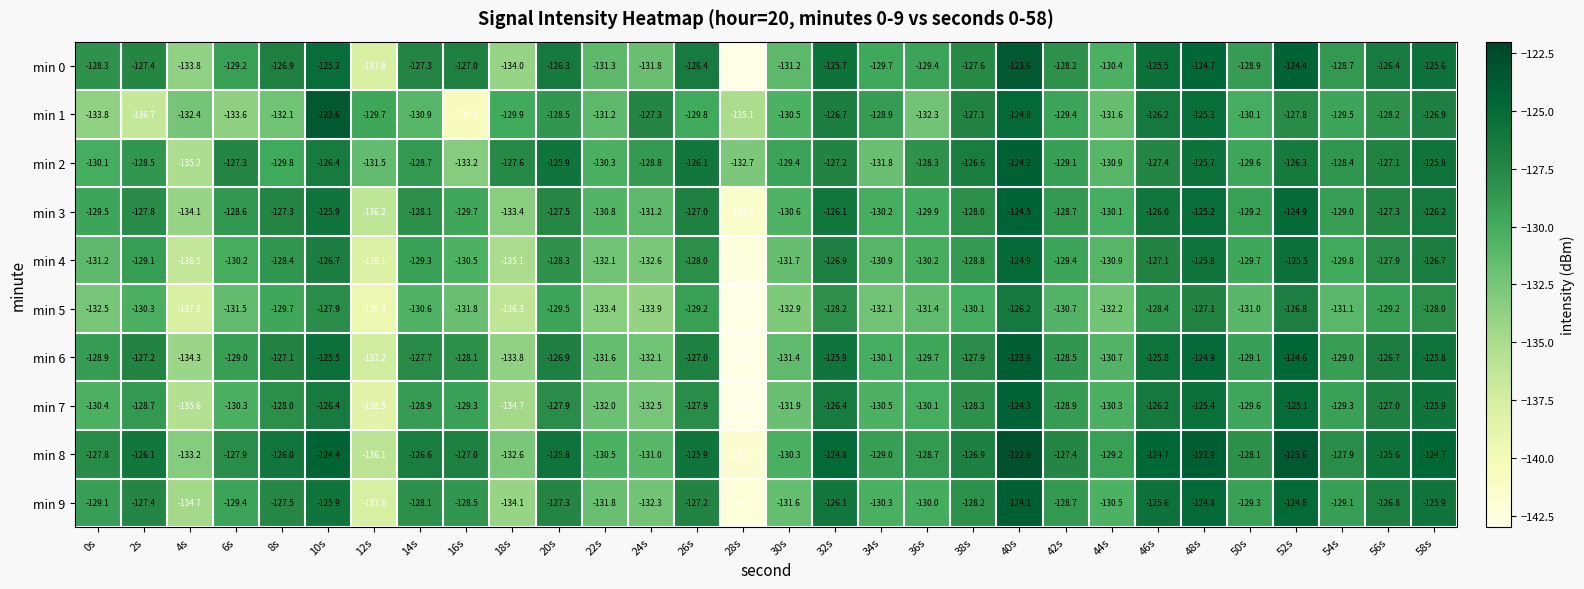

Is it true that min 6 equals -195.8 at 6s?

False